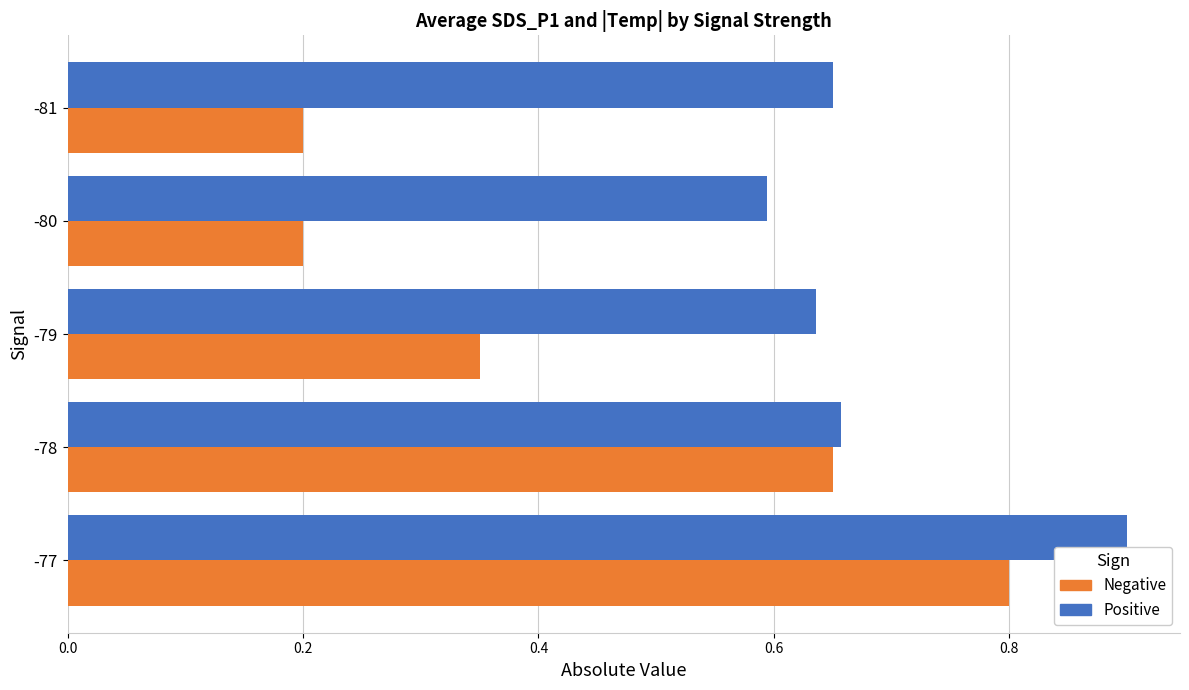

What is the spread (max minus min) of values at -80?

0.4